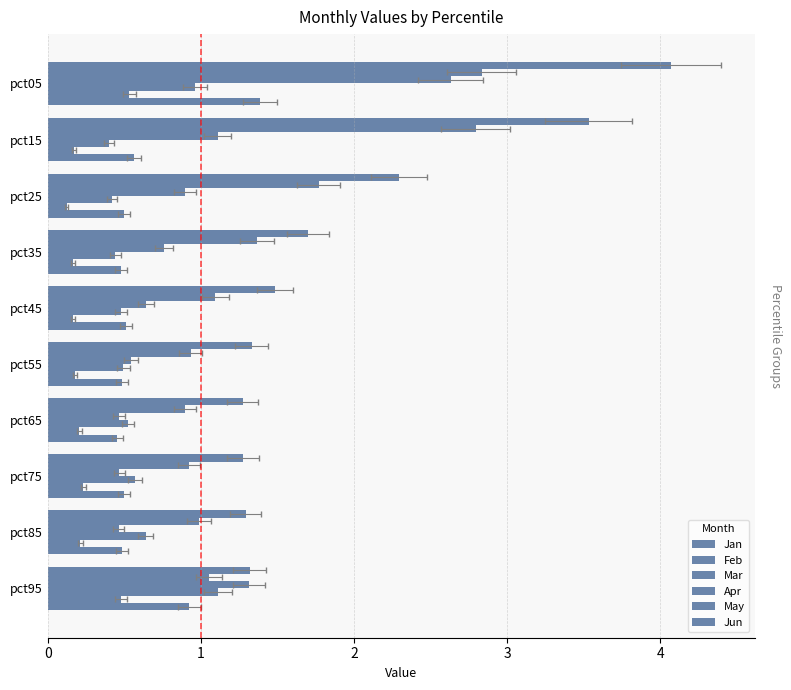

What are all the series names shown in the legend?

Jan, Feb, Mar, Apr, May, Jun